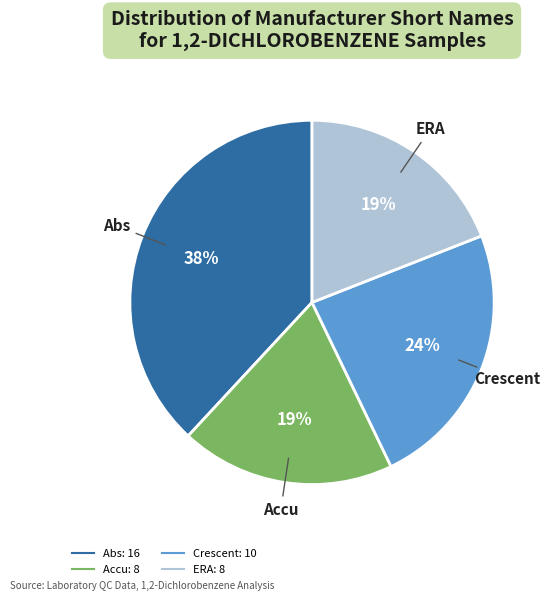

To the nearest percent, what is the difference between the largest and smallest slice percentages?

19%